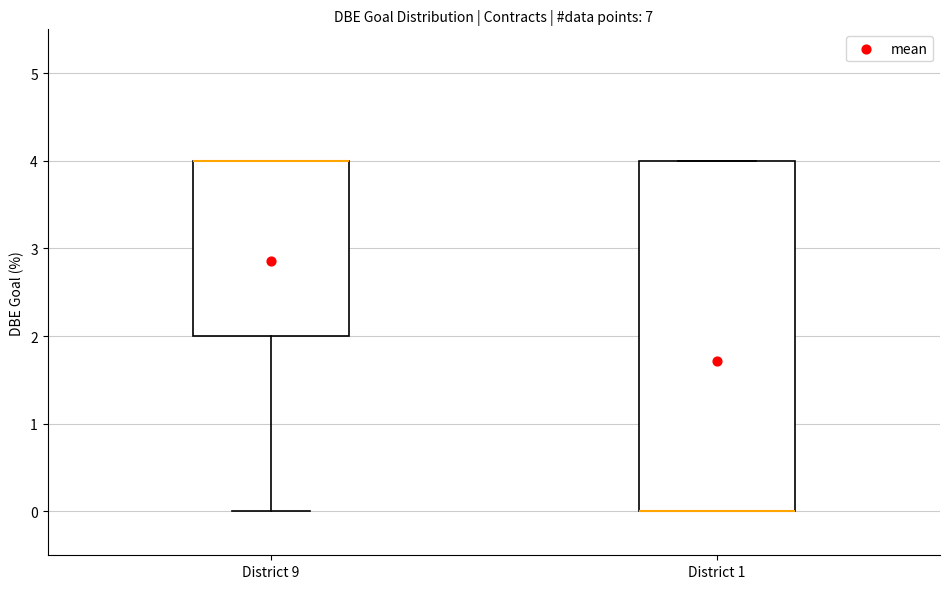

Where is the lower edge of the box for District 9 on the y-axis? The values are not printed on the chart, so give them approximately, as read against the axis.

2